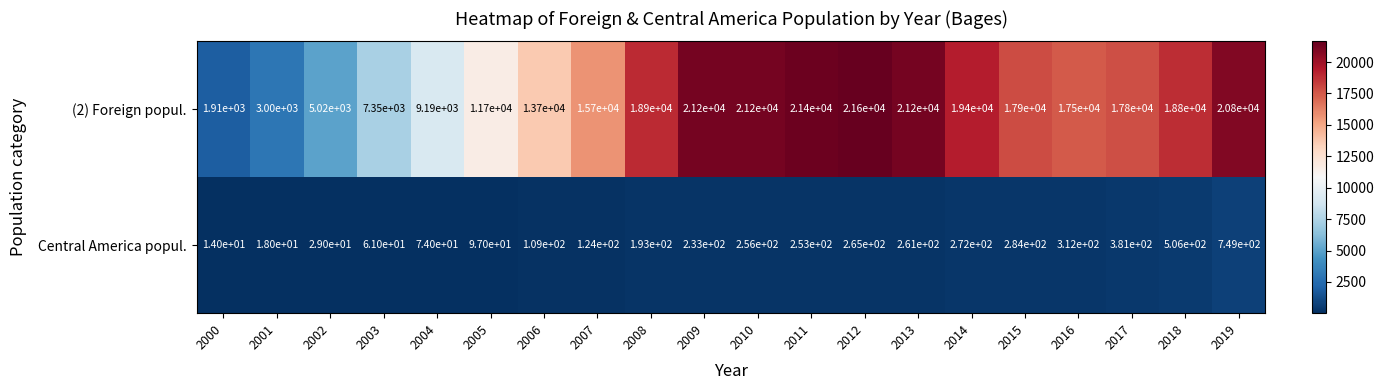

At which category is the sum across all series the highest?

2012